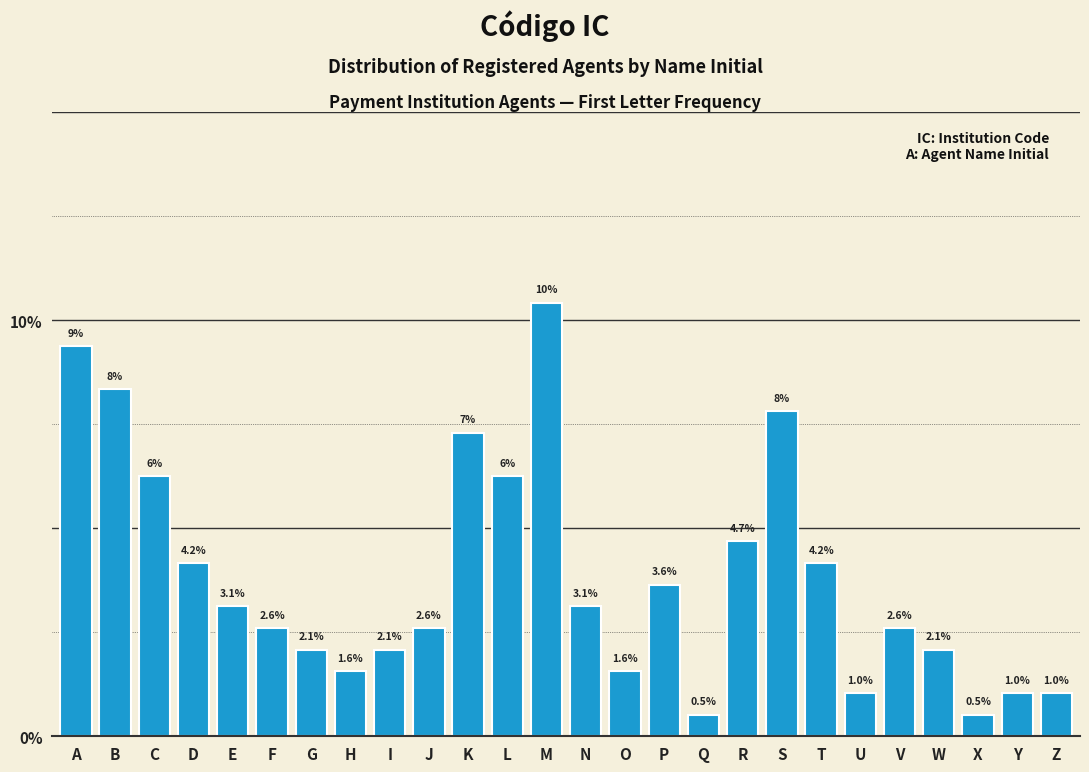

The chart shows a value of 9.4 at A. True or false?

True